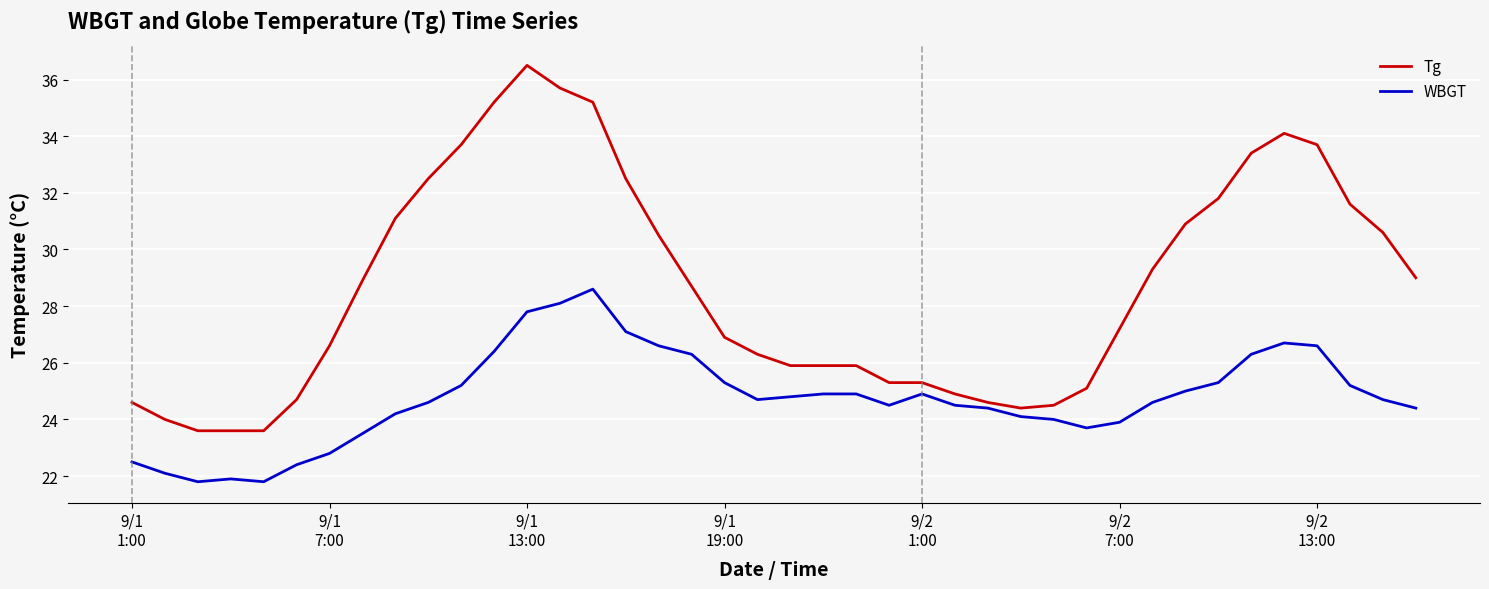

At how many categories does at least one series exceed 31?

13